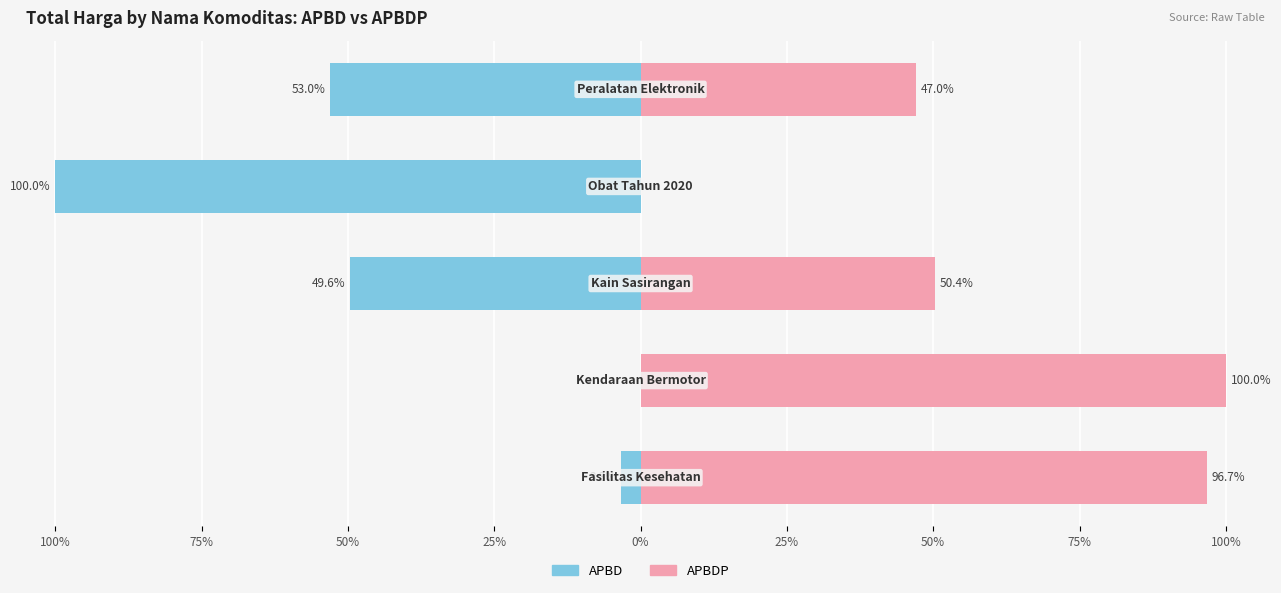

Between 75% and 50%, which series saw the biggest shift?

APBD